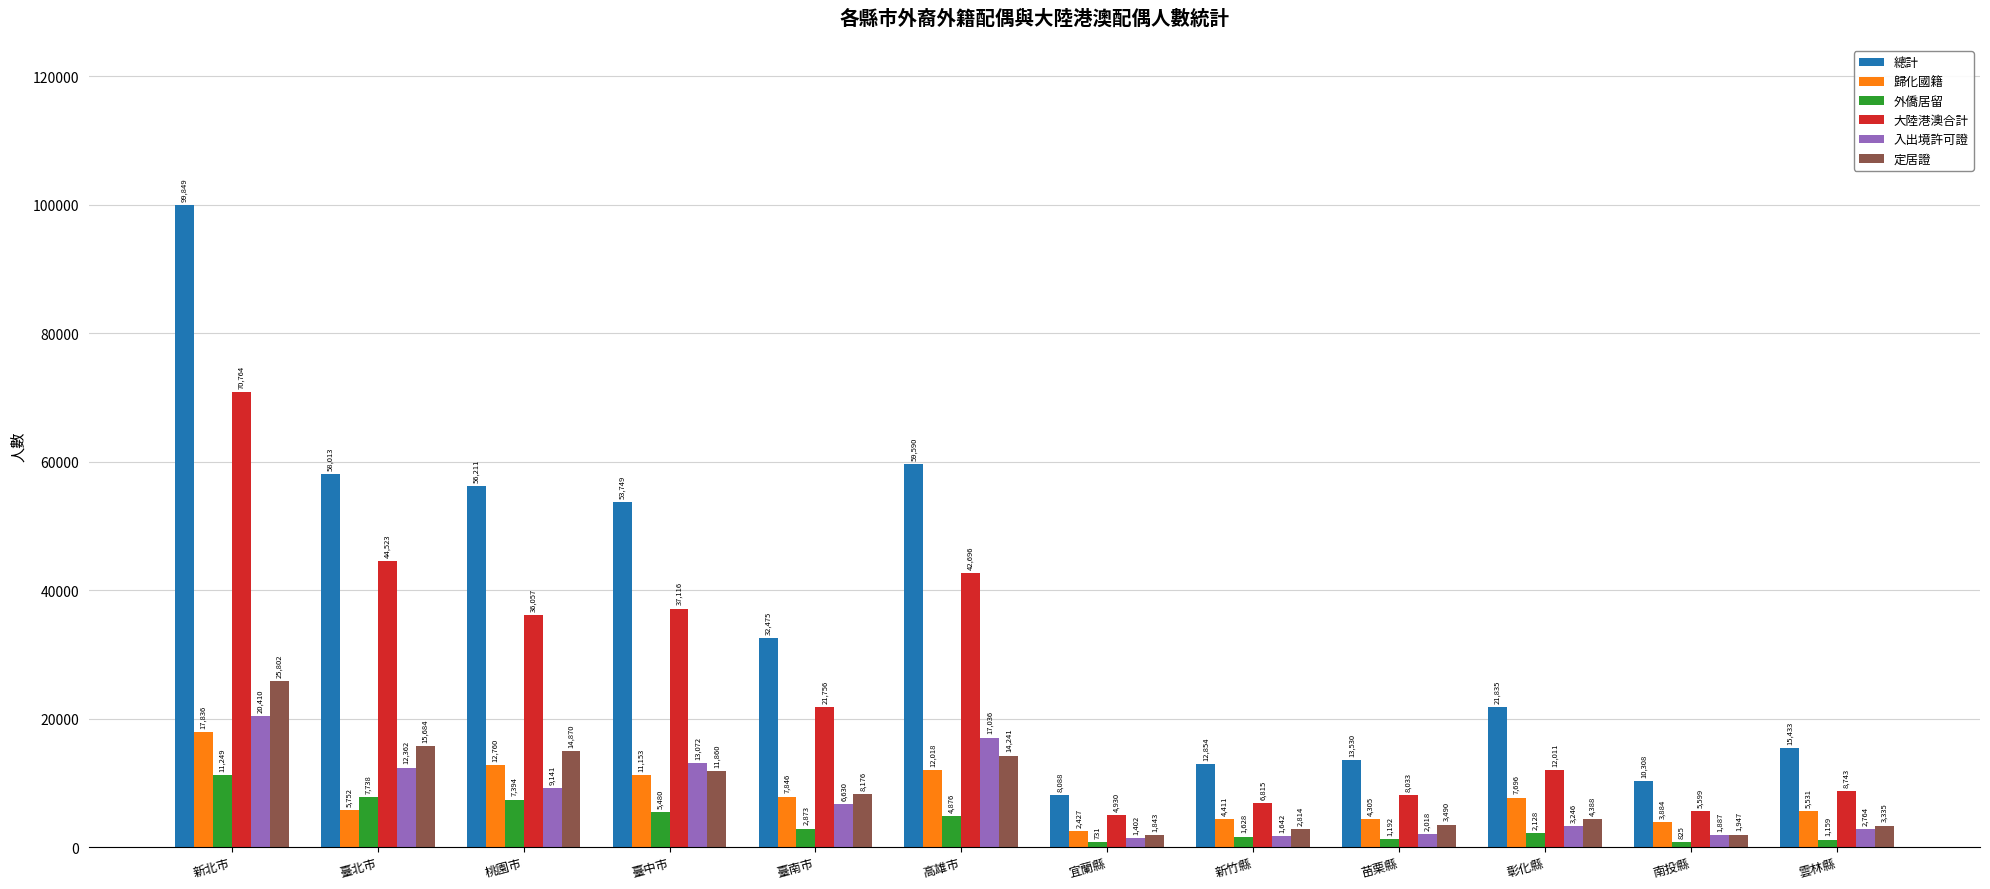

List the series in order of their peak value, lowest first.

外僑居留, 歸化國籍, 入出境許可證, 定居證, 大陸港澳合計, 總計